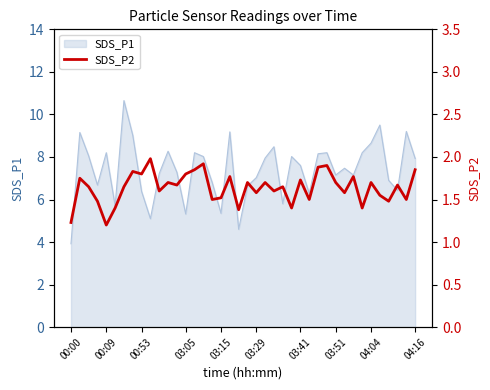

What is the difference between the values at 14 and 00:00?

0.6